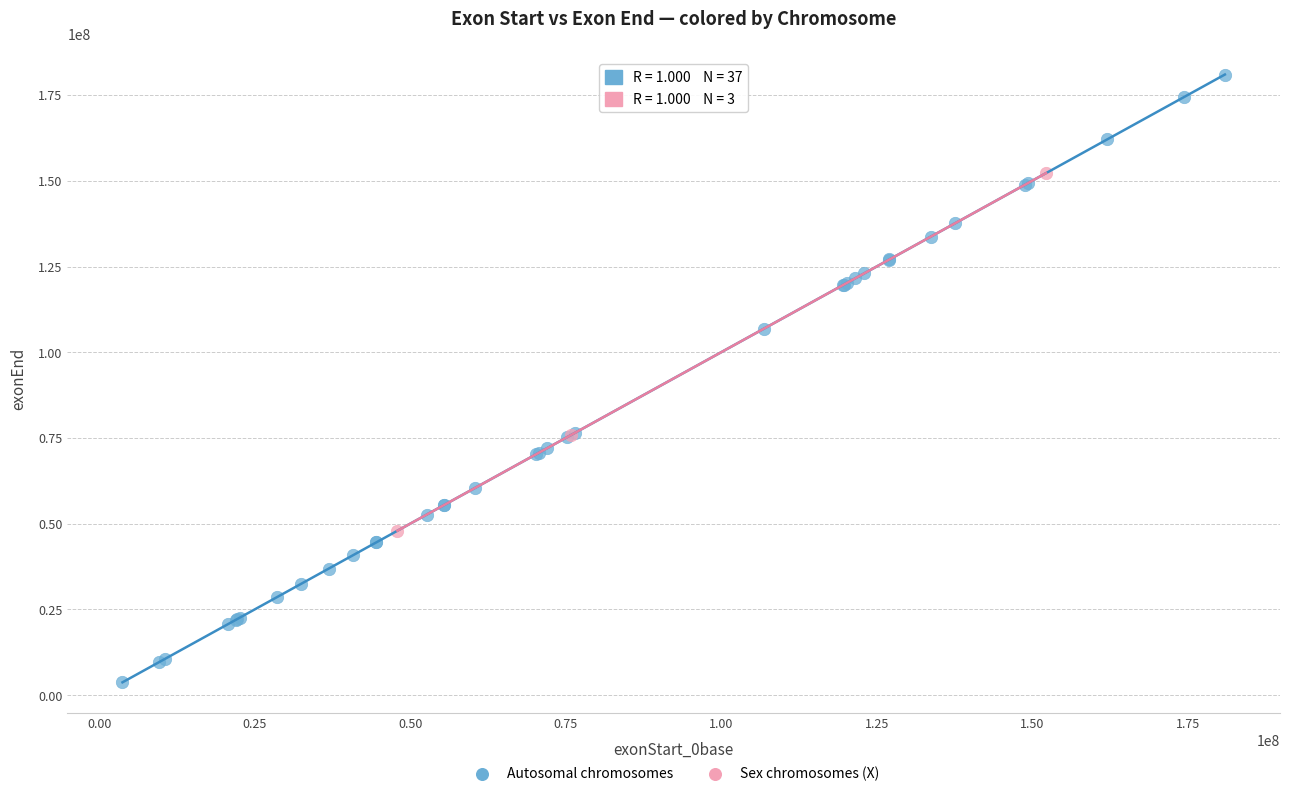

What are all the series names shown in the legend?

Autosomal chromosomes, Sex chromosomes (X)